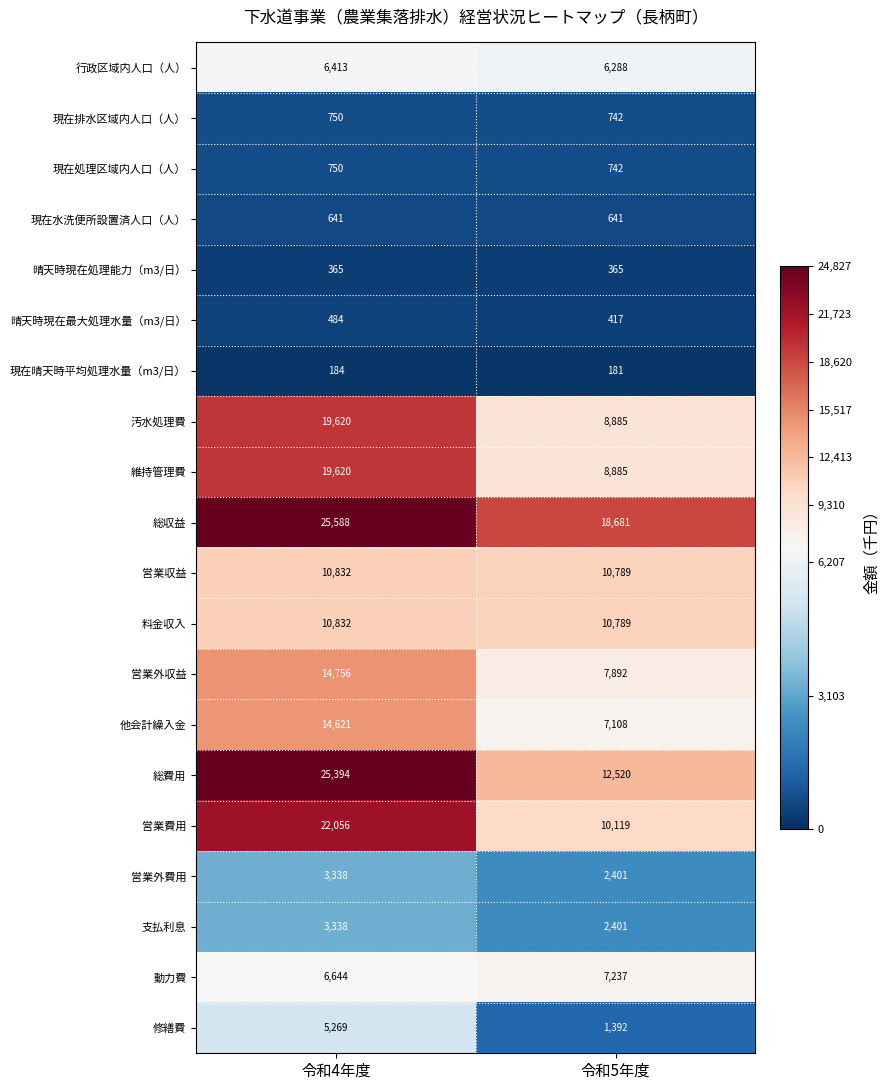

Which series changed the most between 令和4年度 and 令和5年度?

総費用